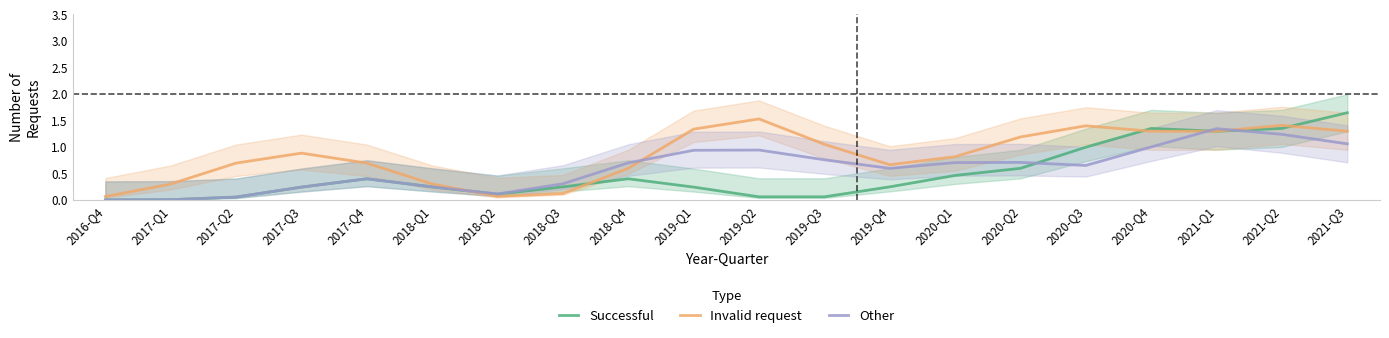

What is the total value across all series at 2019-Q4?

1.5